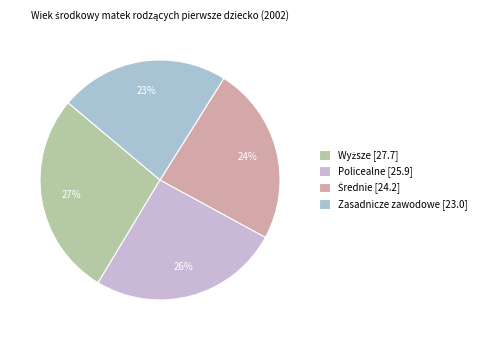

Combined, do Policealne and Wyższe account for over 50%?

Yes